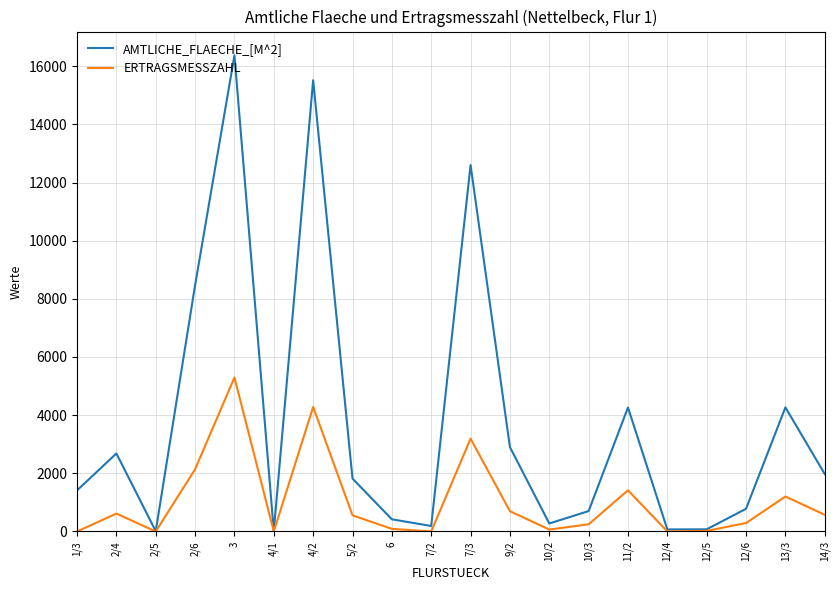

Where does the ERTRAGSMESSZAHL series first go above 555?

2/4